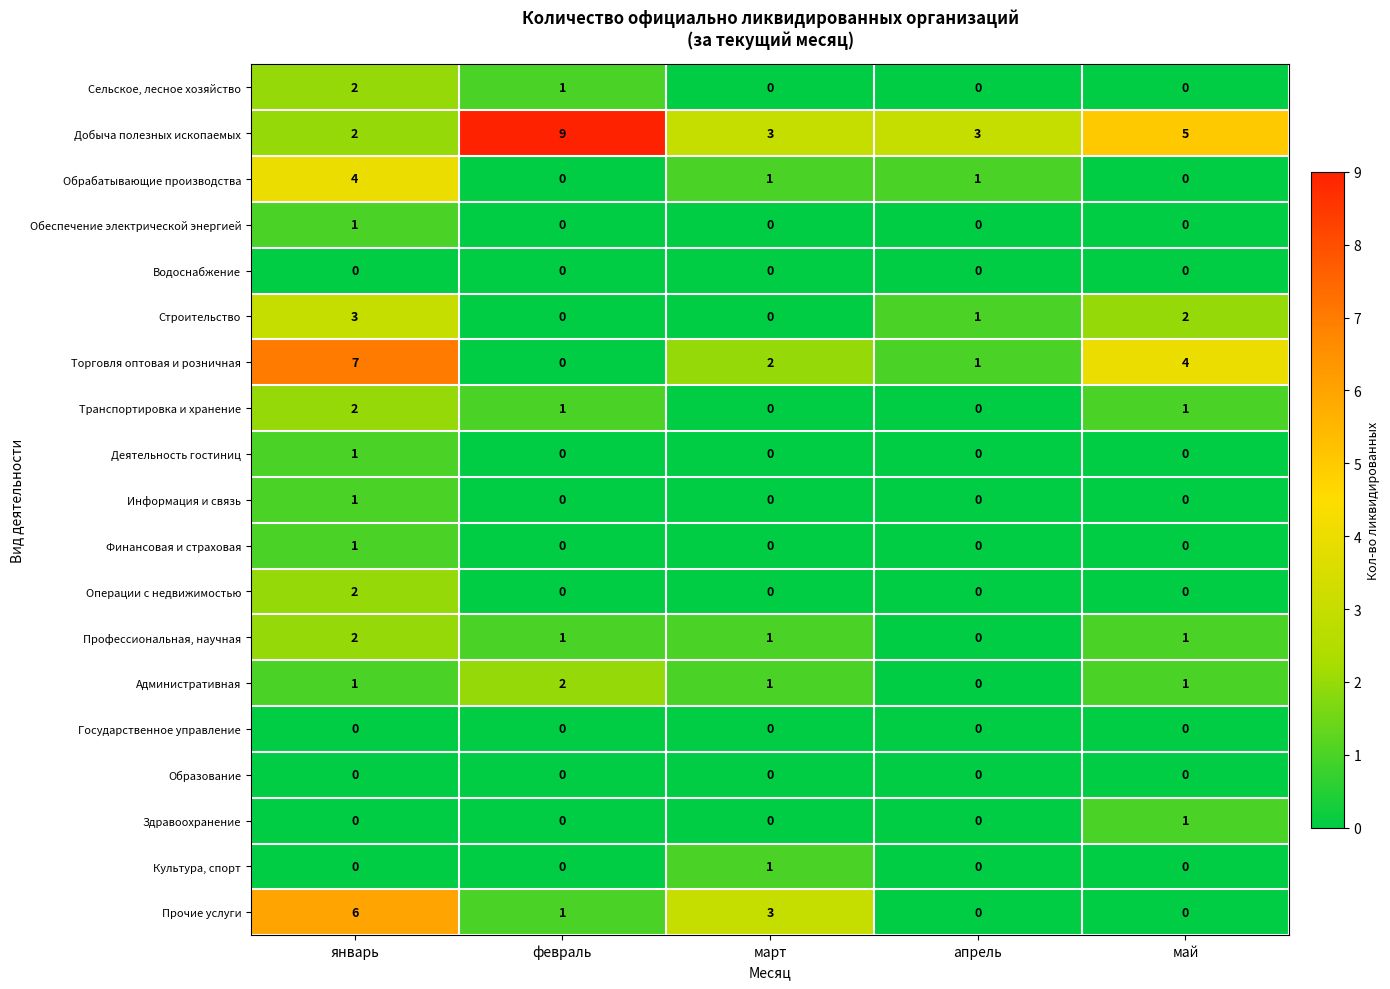

How many Строительство values are between 0 and 2?

4